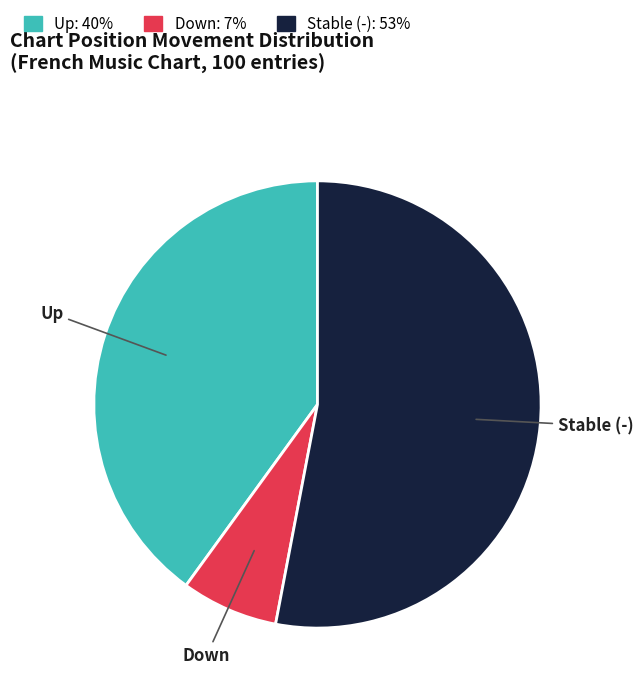

How many segments does this pie chart have?

3